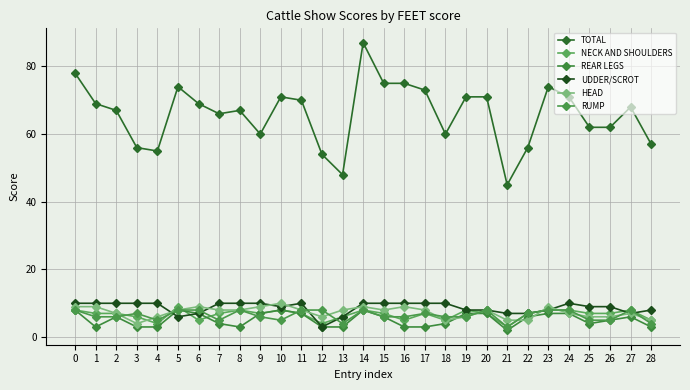

Where do NECK AND SHOULDERS and HEAD first cross each other?

3 and 4